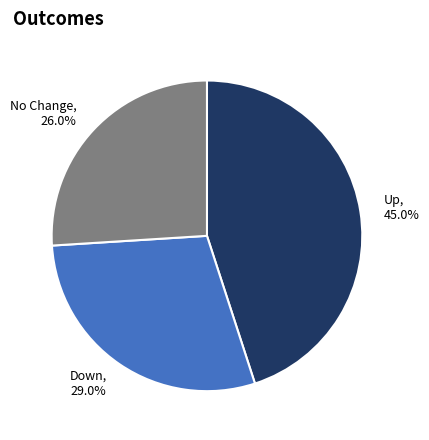

Which category has the biggest portion of the pie?

Up